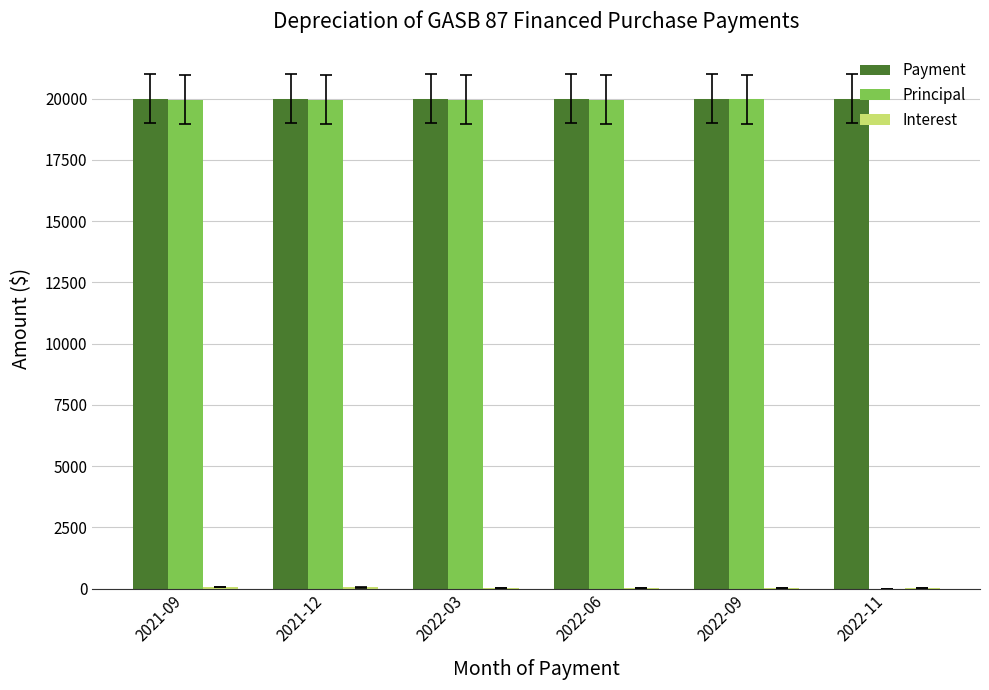

Are the bars grouped side by side (vs. stacked)?

Yes